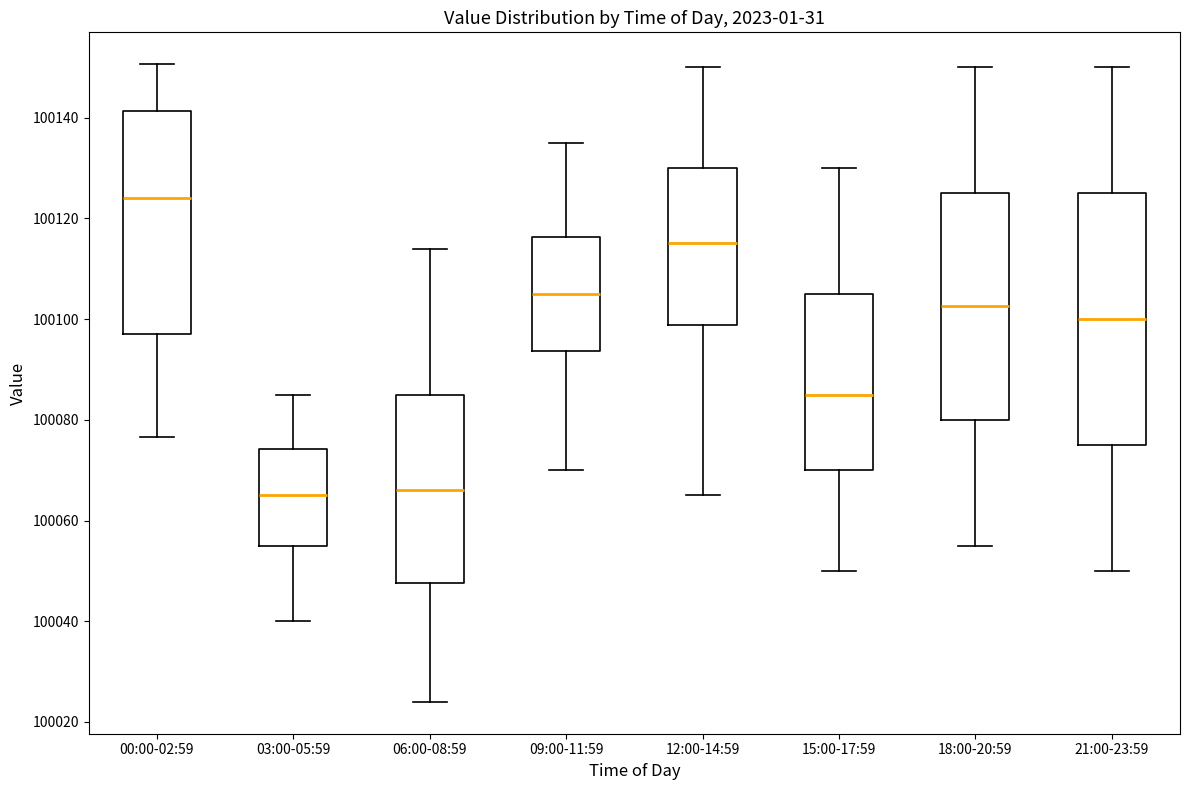

Reading left to right, transcribe this box plot: for each box, give where its median line is, the range the box spans, and where its two whiskers end, as read against the y-axis. The values are not printed on the chart, so give them approximately, as read against the axis.

00:00-02:59: median 100124, box 100098 to 100142, whiskers 100076 to 100150
03:00-05:59: median 100066, box 100056 to 100074, whiskers 100040 to 100086
06:00-08:59: median 100066, box 100048 to 100086, whiskers 100024 to 100114
09:00-11:59: median 100106, box 100094 to 100116, whiskers 100070 to 100136
12:00-14:59: median 100116, box 100098 to 100130, whiskers 100066 to 100150
15:00-17:59: median 100086, box 100070 to 100106, whiskers 100050 to 100130
18:00-20:59: median 100102, box 100080 to 100126, whiskers 100056 to 100150
21:00-23:59: median 100100, box 100076 to 100126, whiskers 100050 to 100150